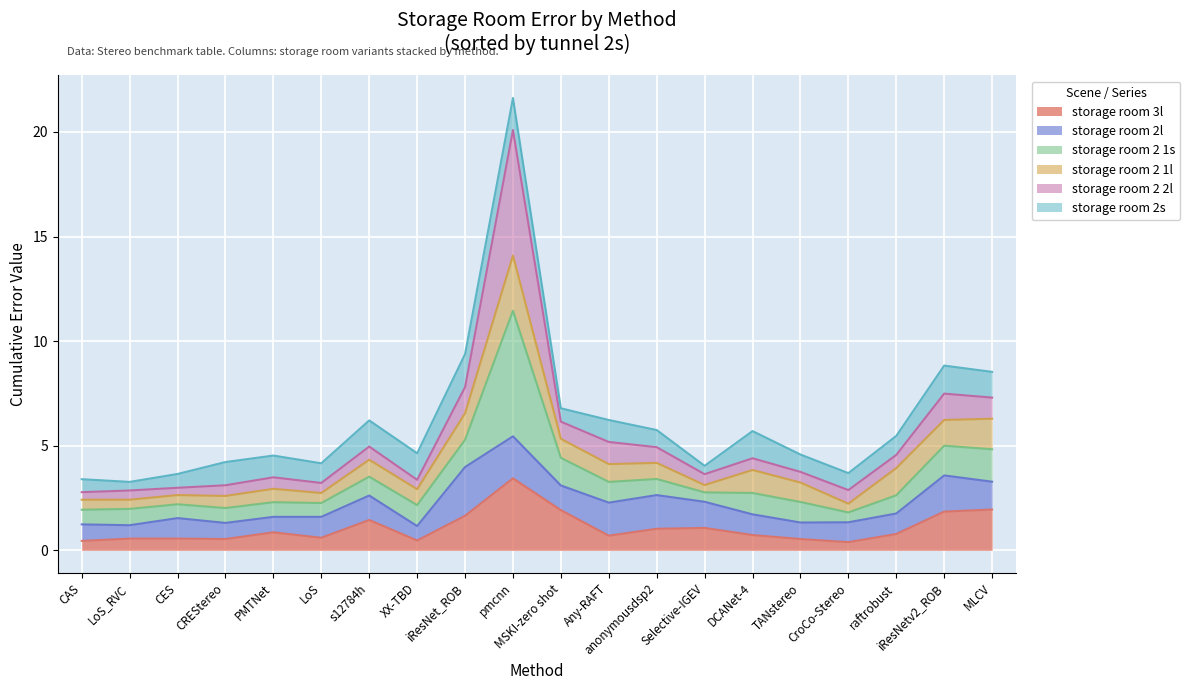

At which label is storage room 2 1l closest to 1?

TANstereo